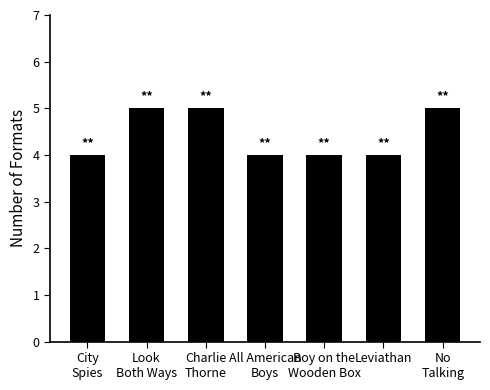

What is the greatest value displayed?

5